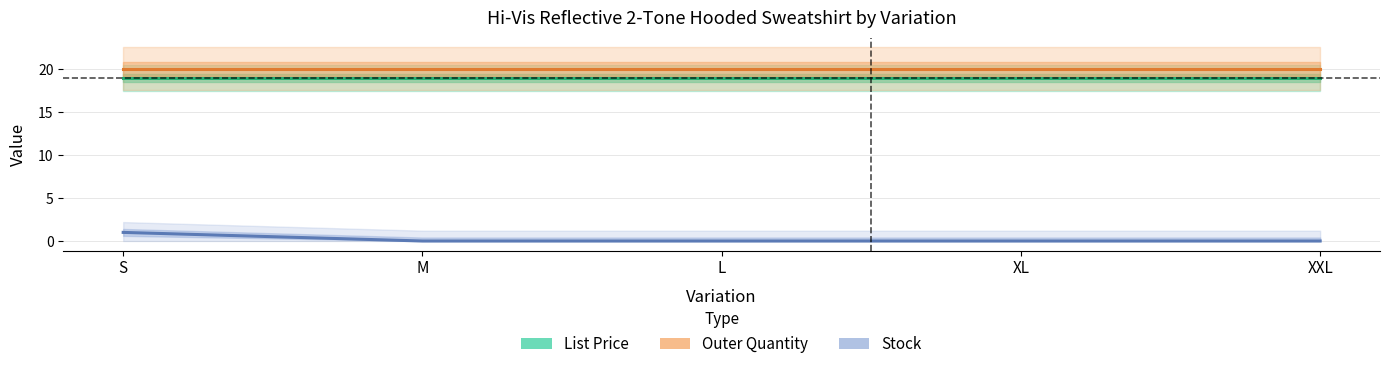

Which series has the widest spread of values?

Stock